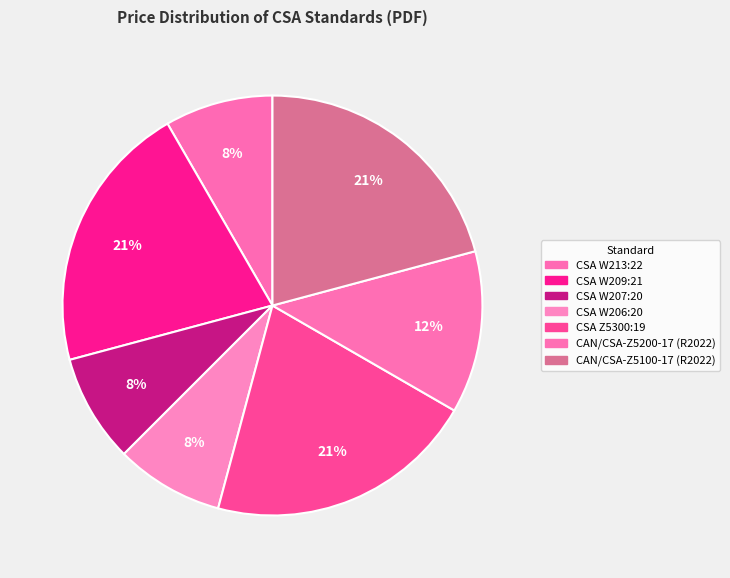

What is the total percentage of CAN/CSA-Z5200-17 (R2022) and CSA W209:21?

33.3%